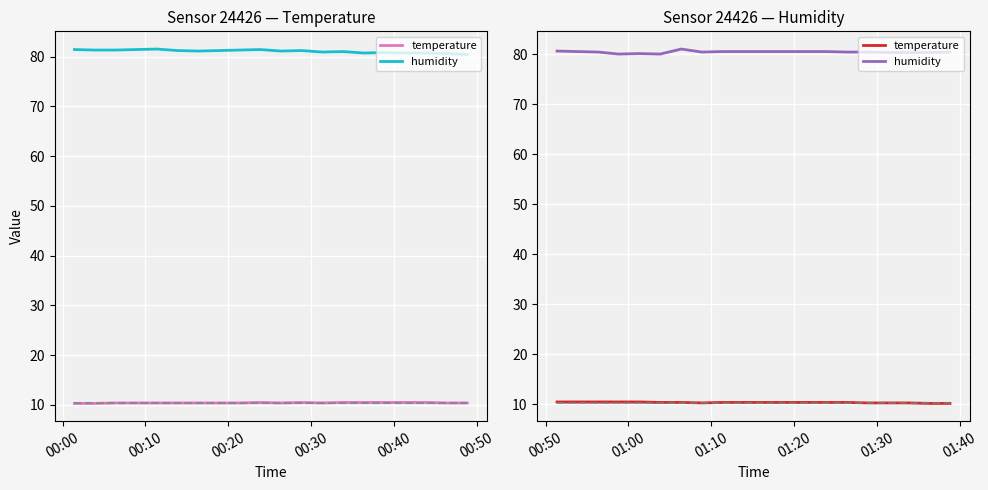

In humidity, how many points are higher than both neighbors (excluding endpoints)?

2